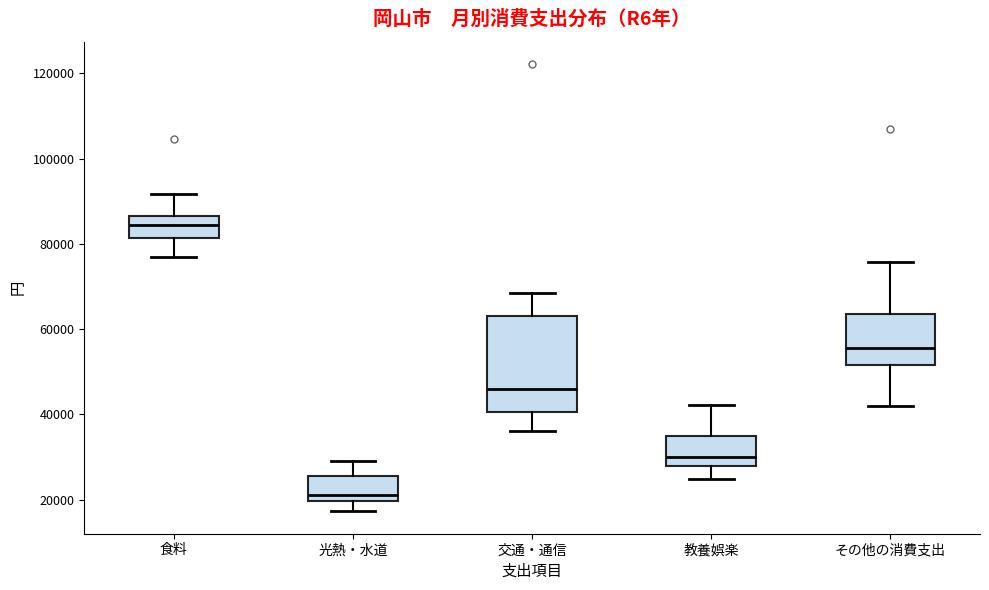

Comparing the boxes themselves (not the whiskers), which one is the tallest?

交通・通信